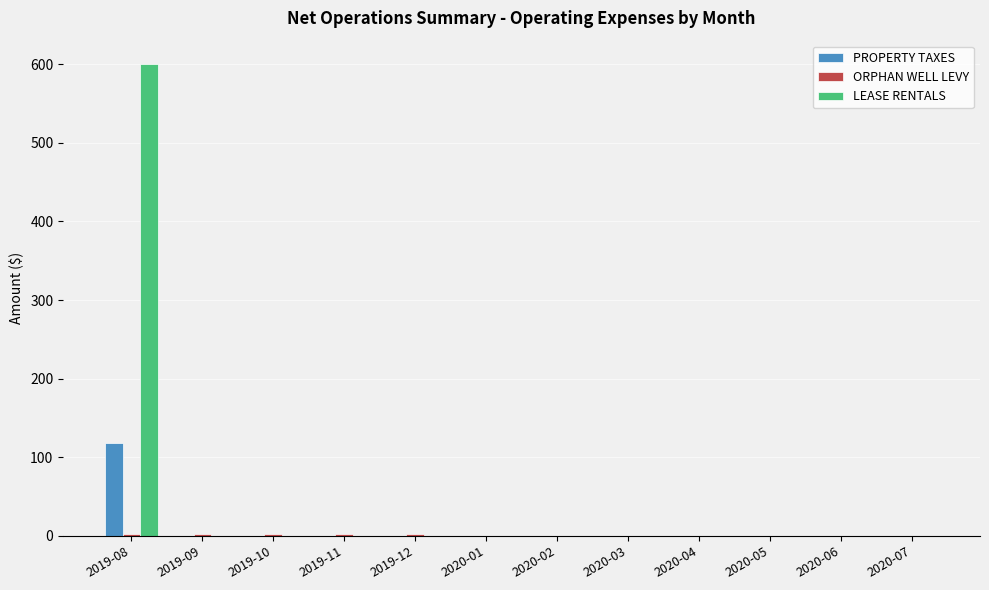

Between 2019-08 and 2019-09, which series saw the biggest shift?

LEASE RENTALS